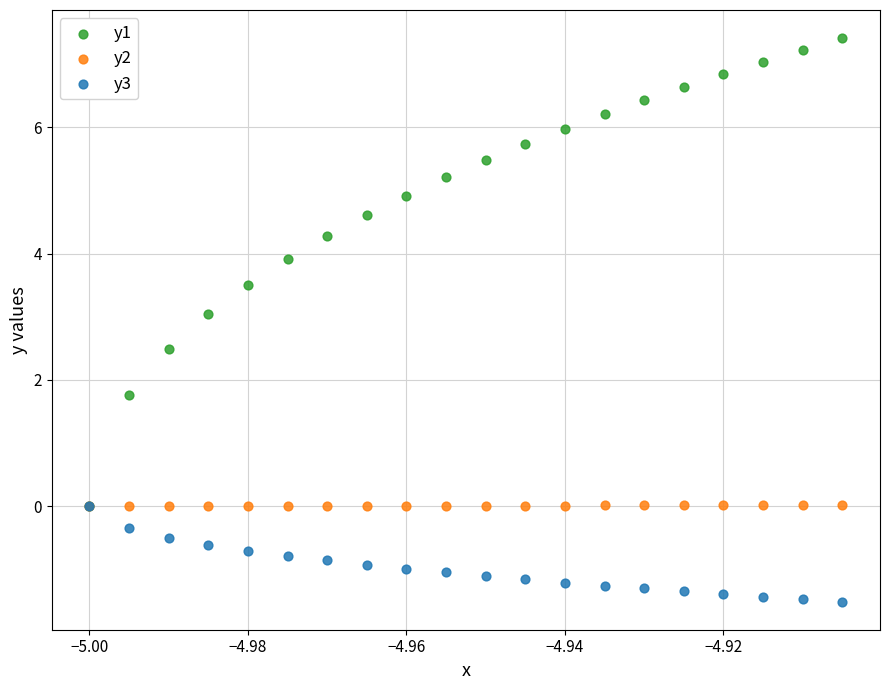

Which series contains the lowest Y value?

y3